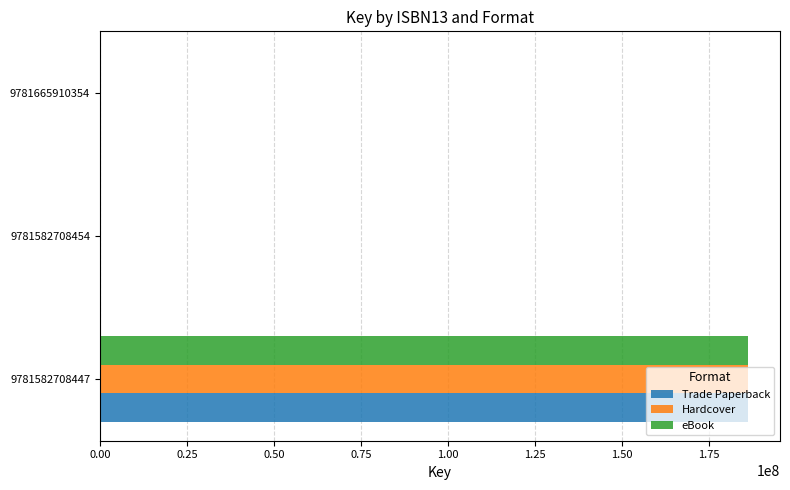

The value of eBook at 9781582708447 is 321859397. True or false?

False